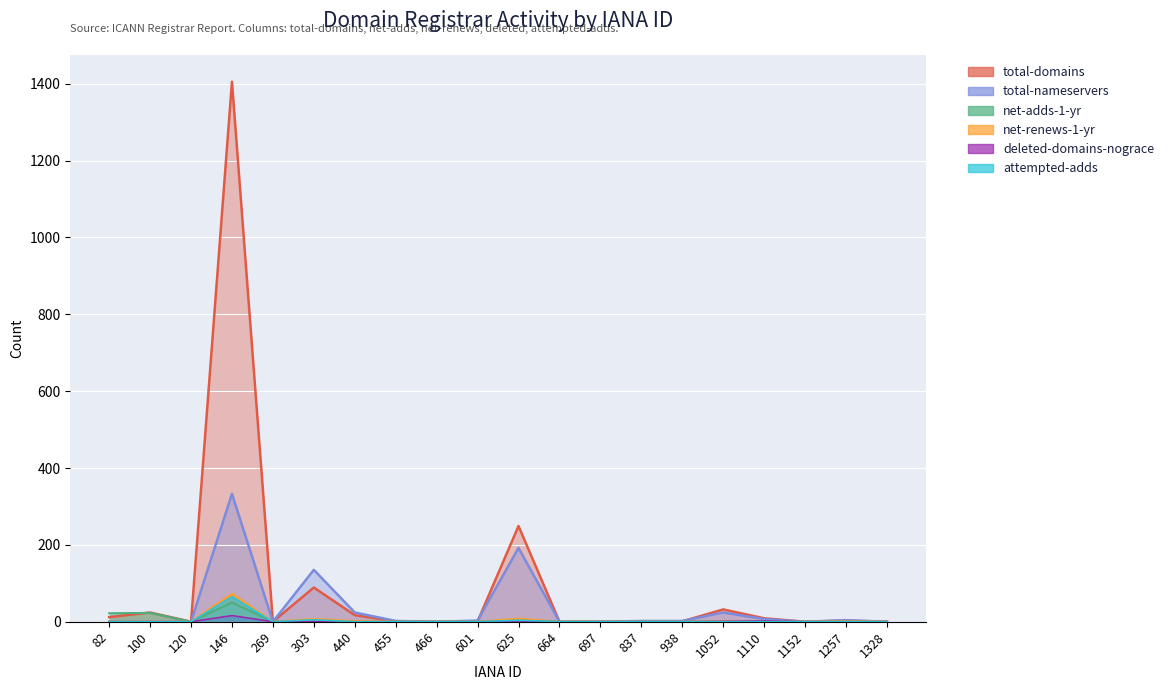

In net-renews-1-yr, how many points are higher than both neighbors (excluding endpoints)?

5